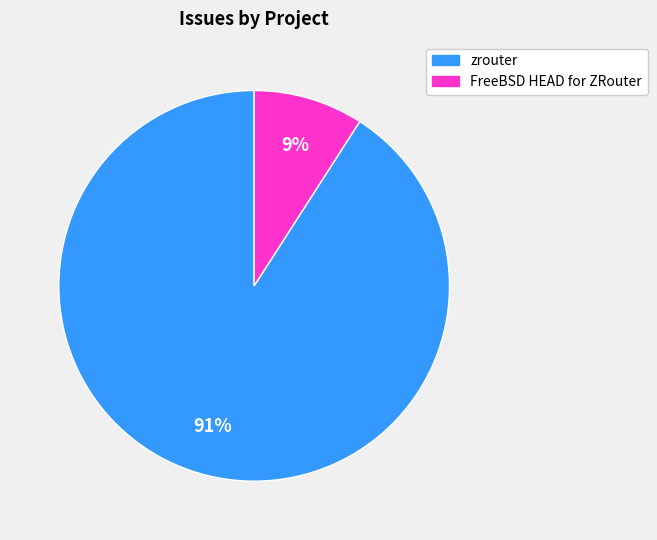

To the nearest percent, what is the difference between the FreeBSD HEAD for ZRouter and zrouter slice percentages?

82%